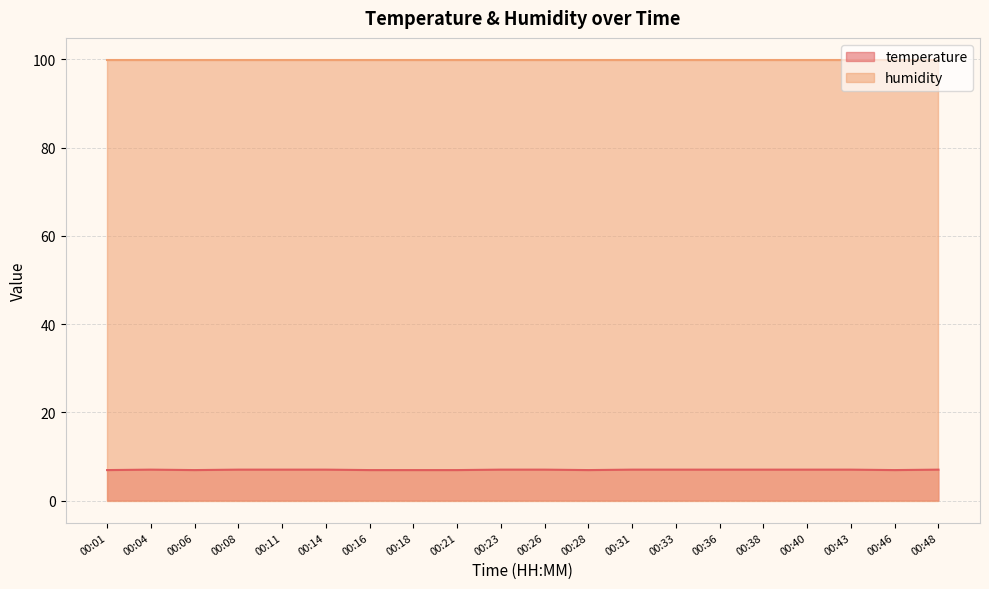

How many lines are shown in the chart?

2